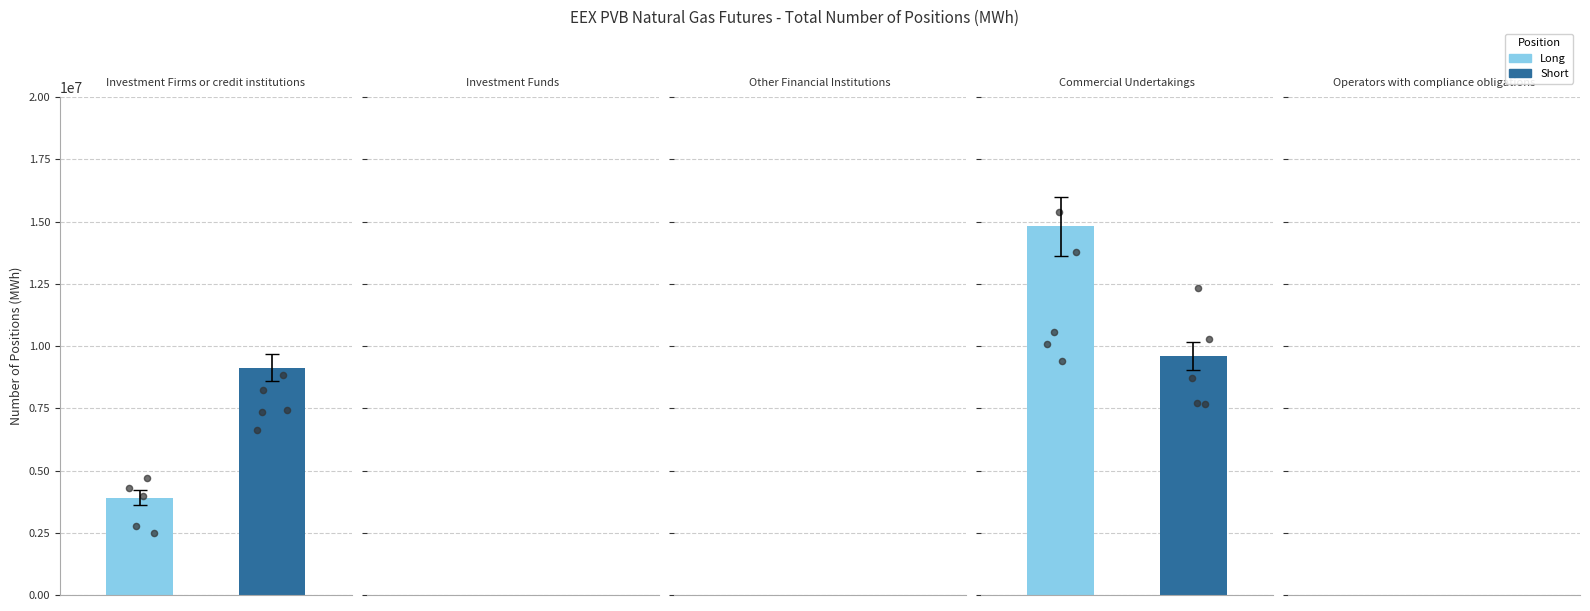

At which category is the sum across all series the highest?

Commercial Undertakings